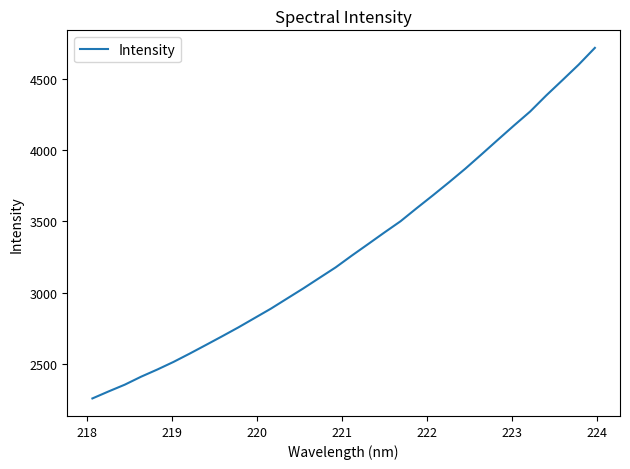

Count the number of data series in this chart.

1